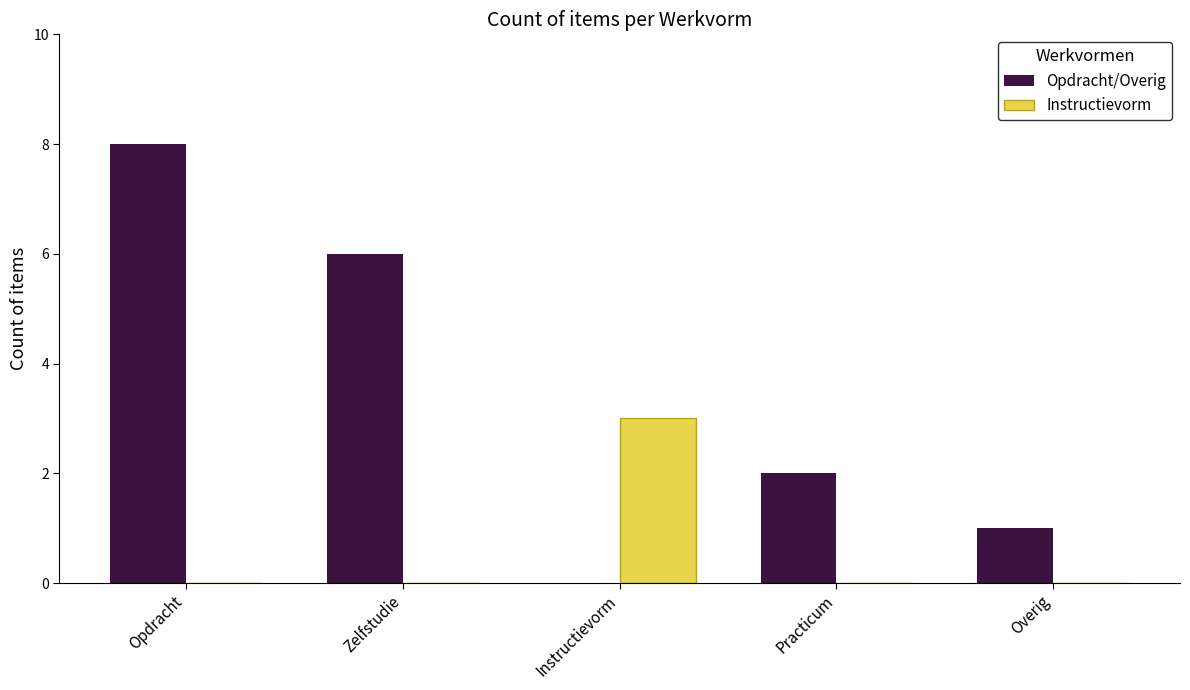

What is the total value across all series at Overig?

1